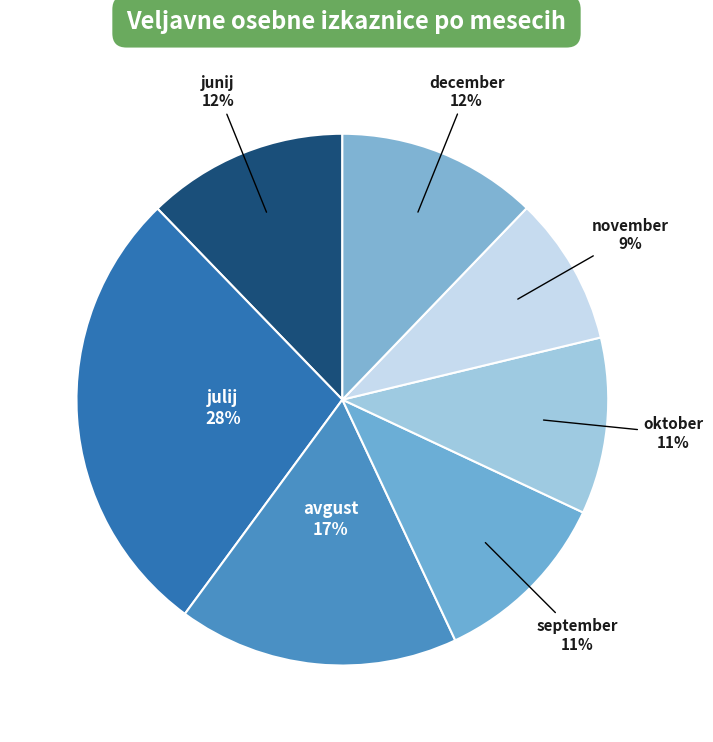

Count the number of slices in the pie.

7